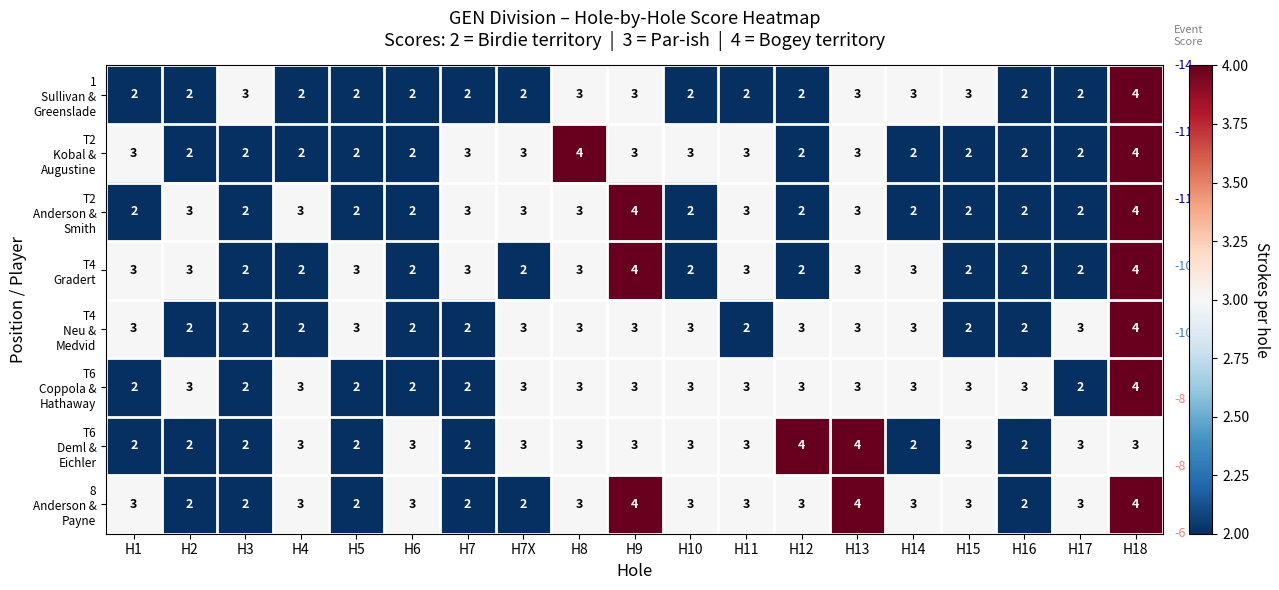

At how many categories does at least one series exceed 2?

19